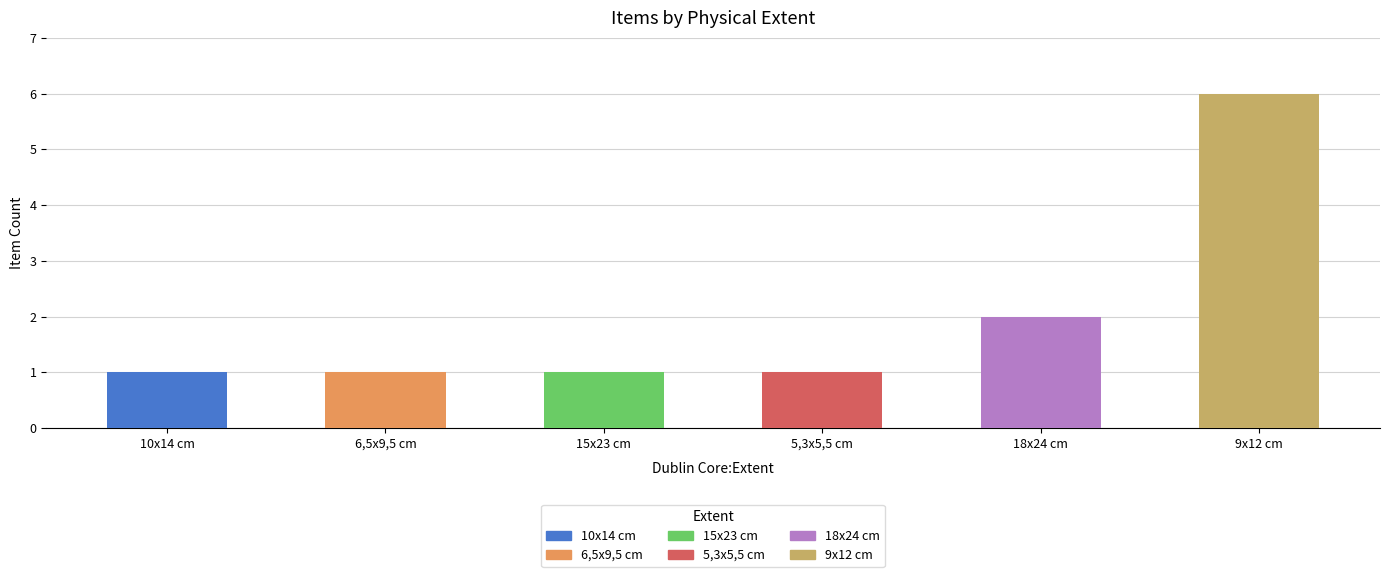

What is the greatest value displayed?

6